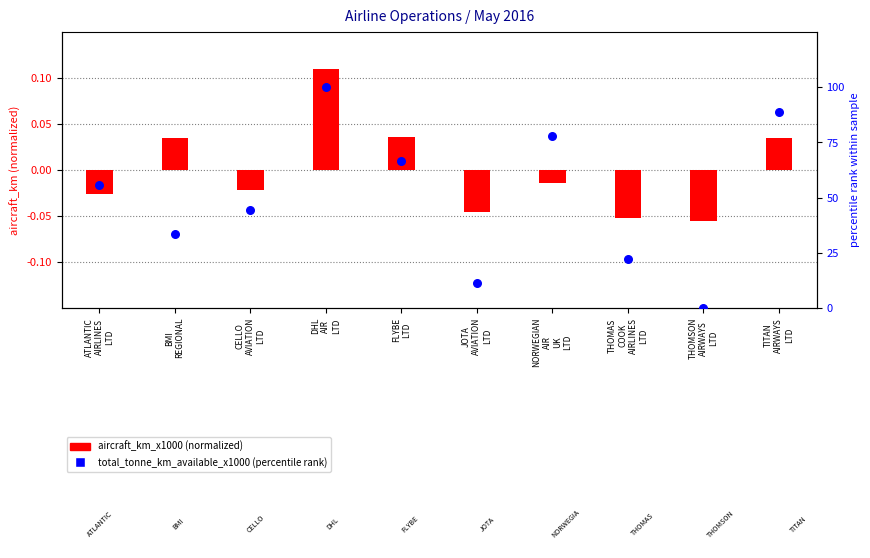

What is the total value across all series at JOTA
AVIATION
LTD?

11.1